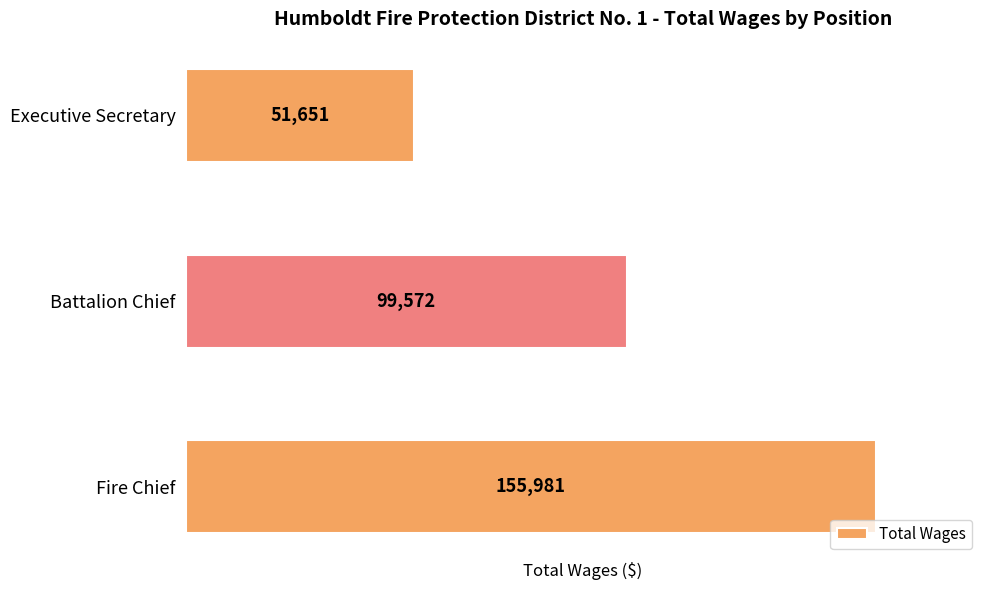

Rank the categories by value from highest to lowest.

Fire Chief, Battalion Chief, Executive Secretary